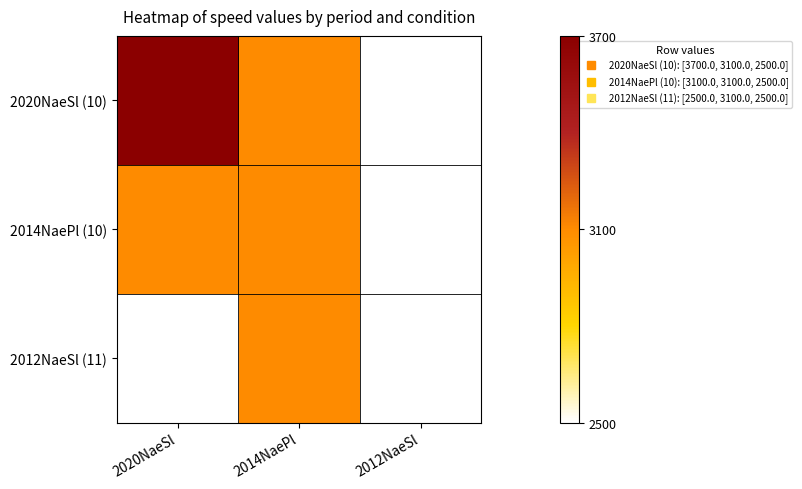

How many data points does each series have?

3